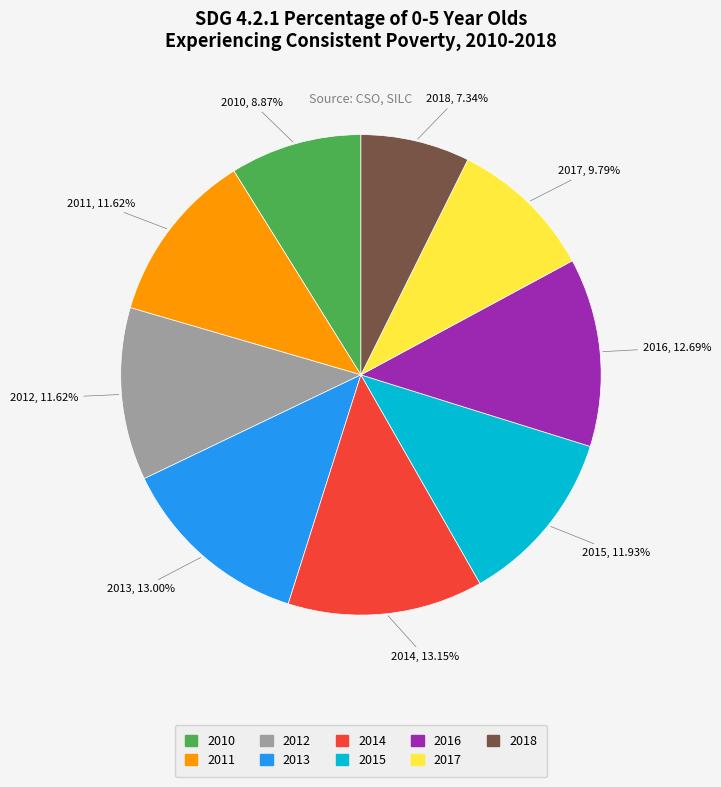

How many slices are in this pie chart?

9